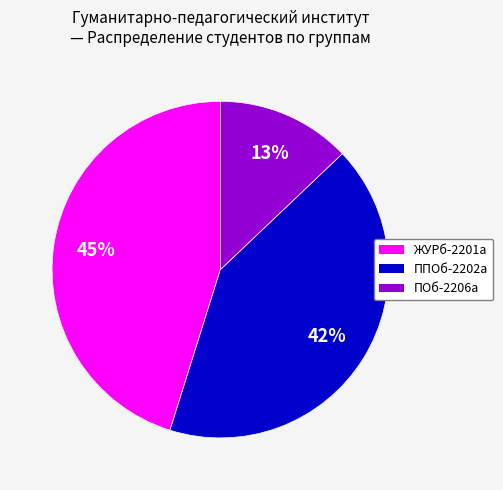

To the nearest percent, what is the difference between the ППОб-2202а and ПОб-2206а slice percentages?

29%